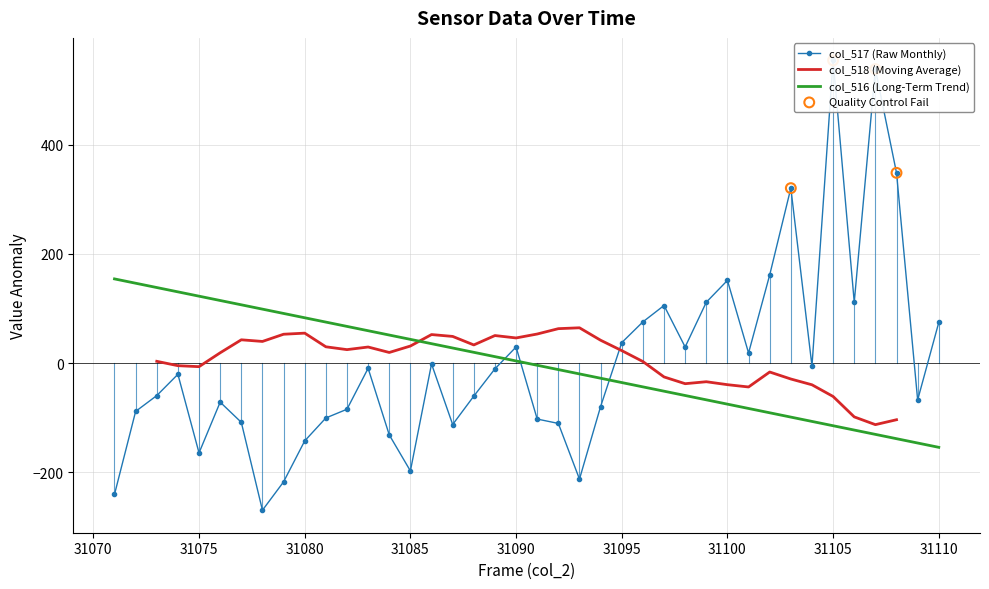

Which series contains the highest Y value?

col_517